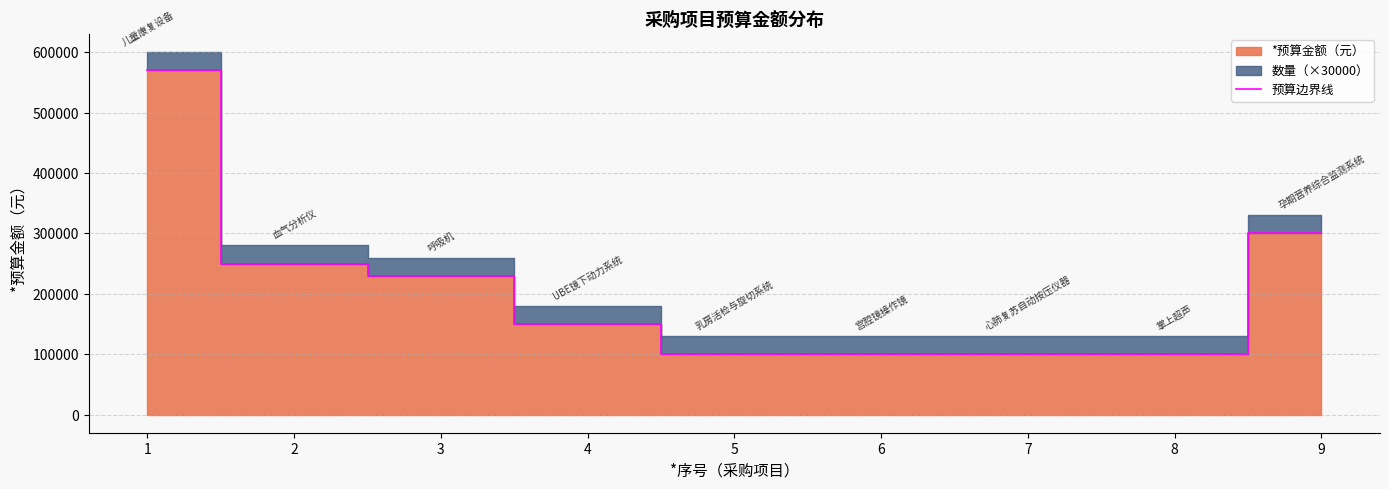

What is the maximum value shown in the chart?

570000